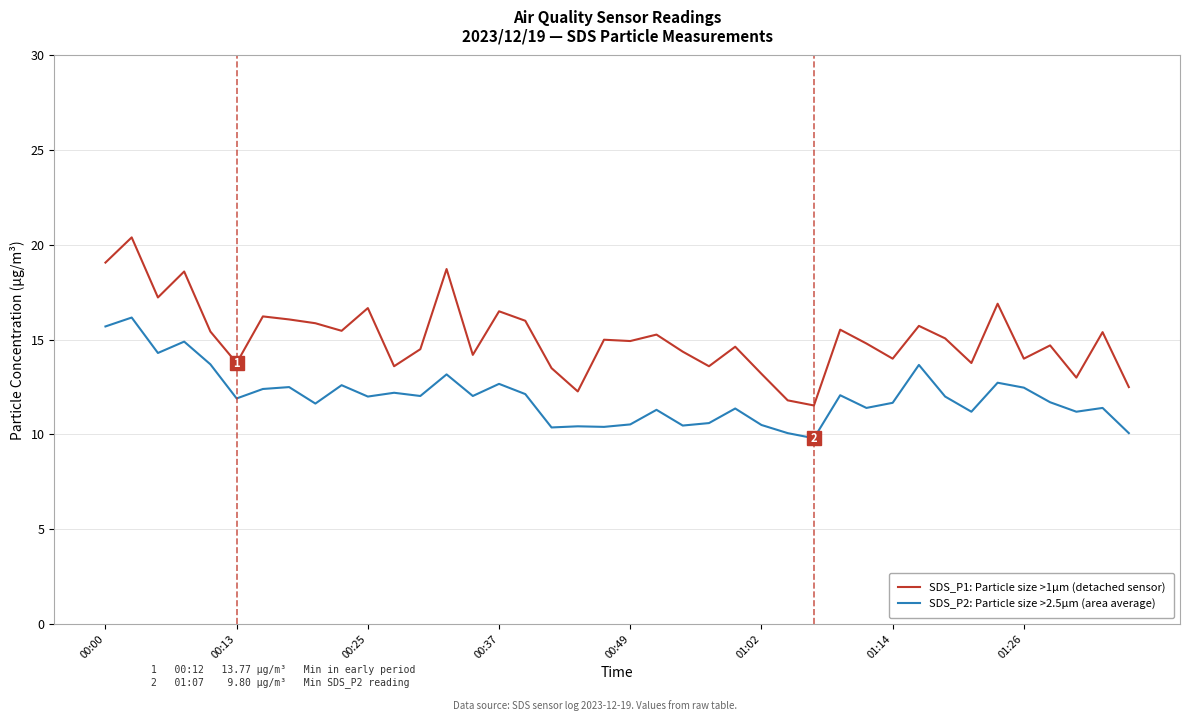

Rank the series by their average value, from highest to lowest.

SDS_P1: Particle size >1µm (detached sensor), SDS_P2: Particle size >2.5µm (area average)